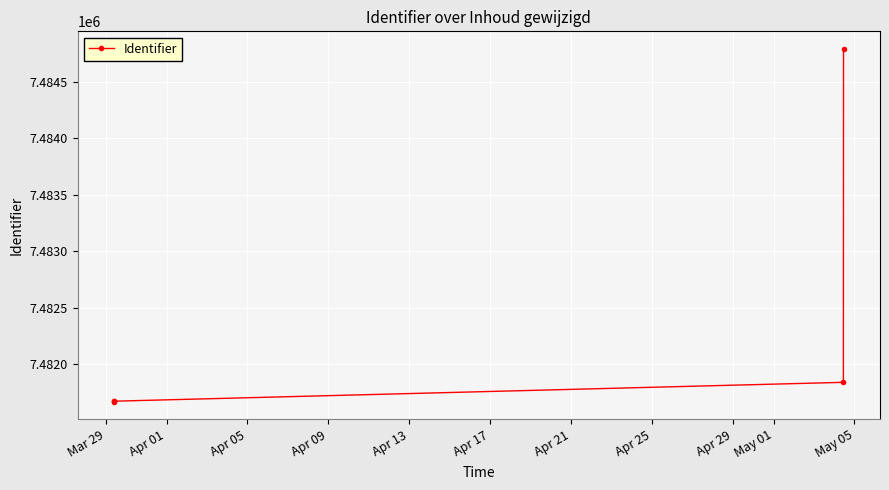

What is the sum of all values?

37411635